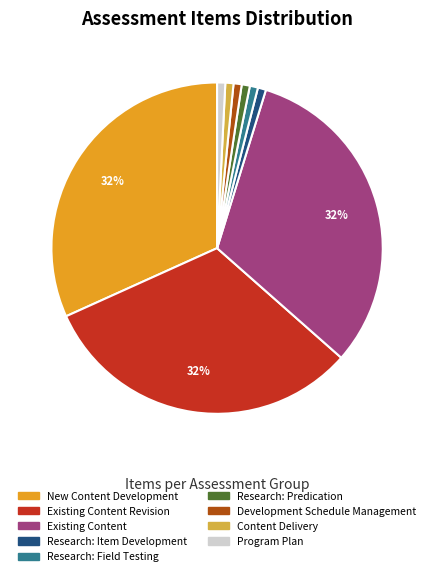

To the nearest percent, what percentage of the pie is Research: Field Testing?

1%